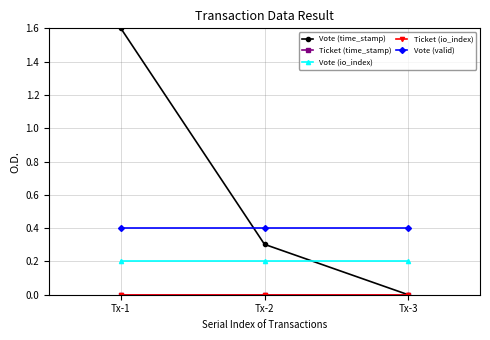

Reading left to right, extract all data points from this chart.

Vote (time_stamp): Tx-1=1.6	Tx-2=0.3	Tx-3=0.0
Ticket (time_stamp): Tx-1=0.0	Tx-2=0.0	Tx-3=0.0
Vote (io_index): Tx-1=0.2	Tx-2=0.2	Tx-3=0.2
Ticket (io_index): Tx-1=0.0	Tx-2=0.0	Tx-3=0.0
Vote (valid): Tx-1=0.4	Tx-2=0.4	Tx-3=0.4